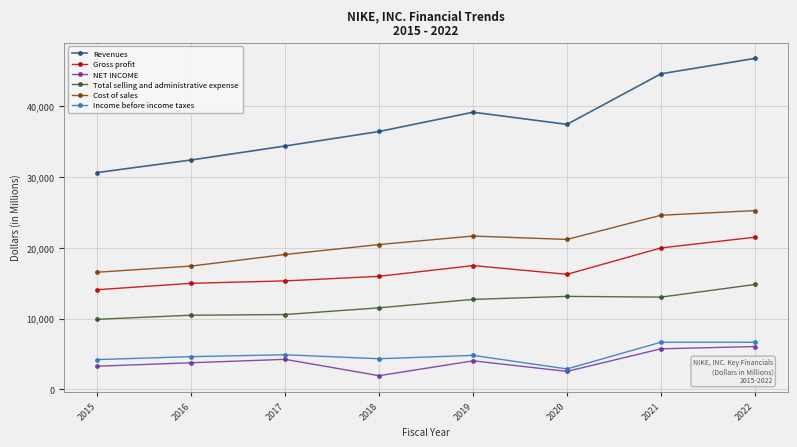

What is the value of the NET INCOME point at the 2nd from the left?

3760